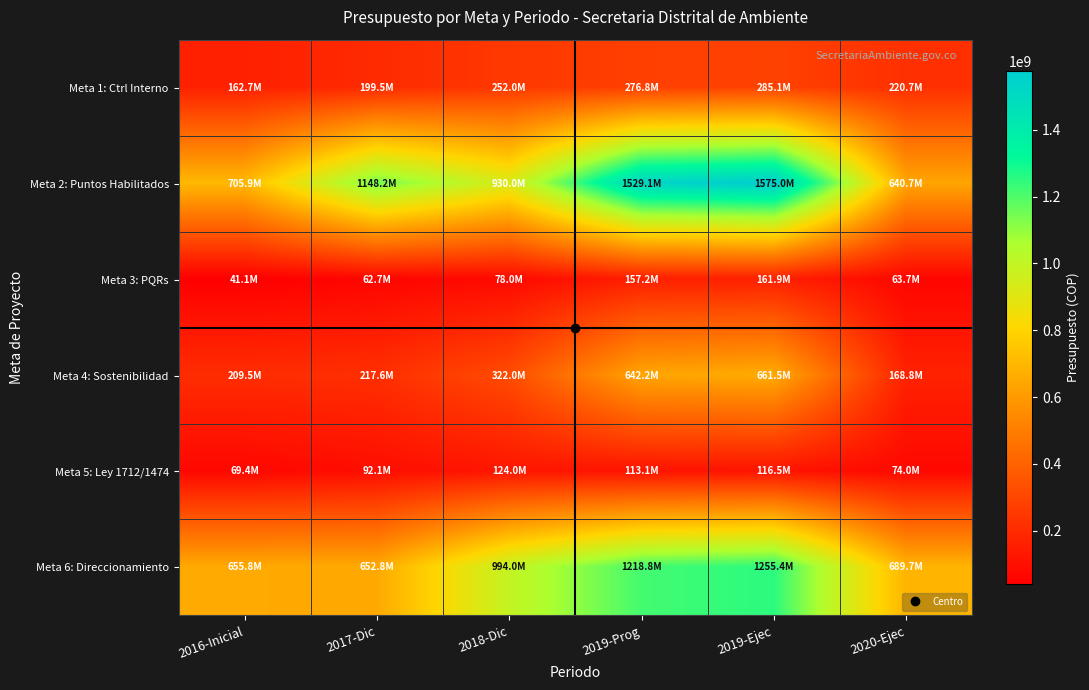

Count the number of data series in this chart.

6